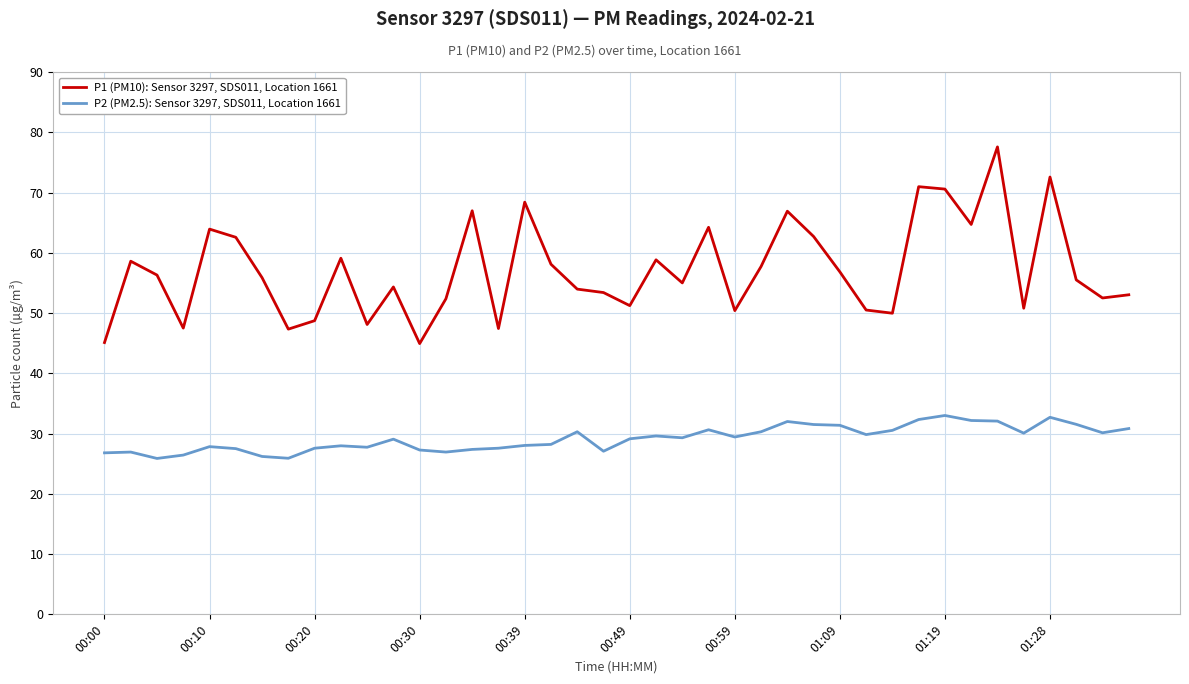

True or false: P2 (PM2.5): Sensor 3297, SDS011, Location 1661 and P1 (PM10): Sensor 3297, SDS011, Location 1661 cross at least once.

False